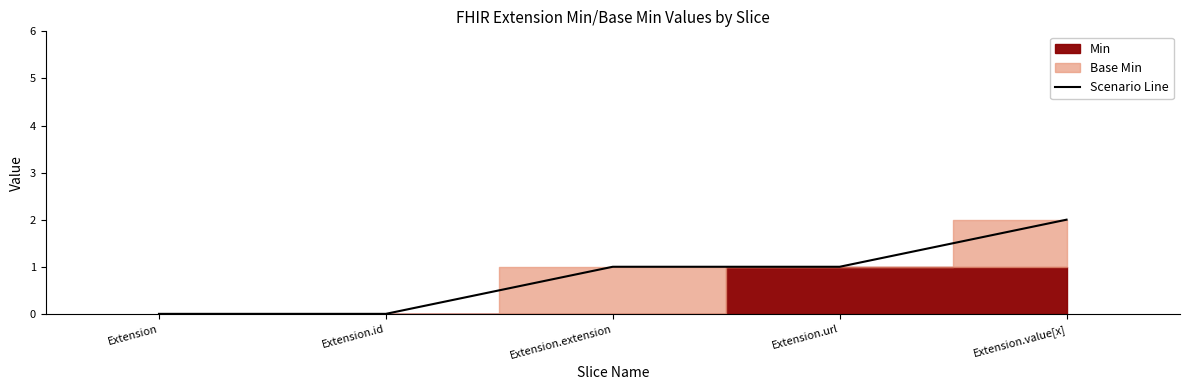

Which label corresponds to the smallest value in the chart?

Extension